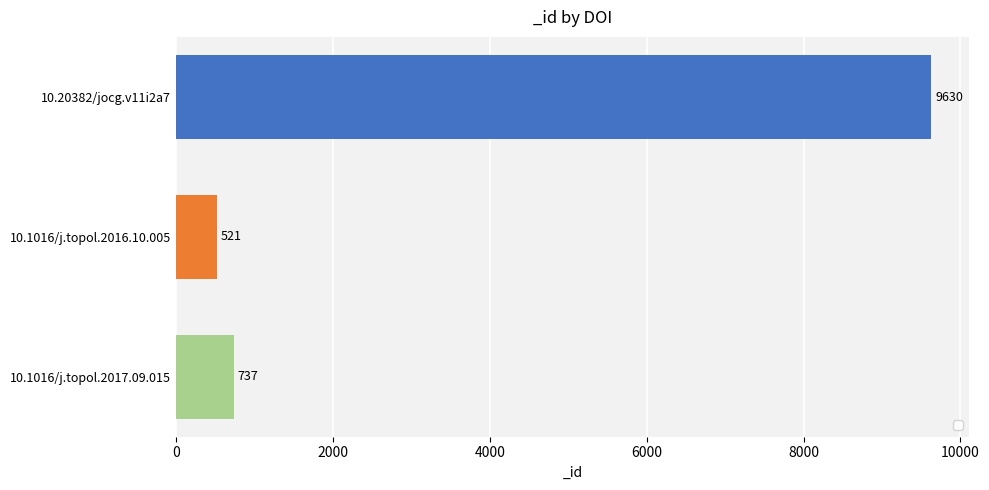

List the labels in order of value, largest first.

10.20382/jocg.v11i2a7, 10.1016/j.topol.2017.09.015, 10.1016/j.topol.2016.10.005